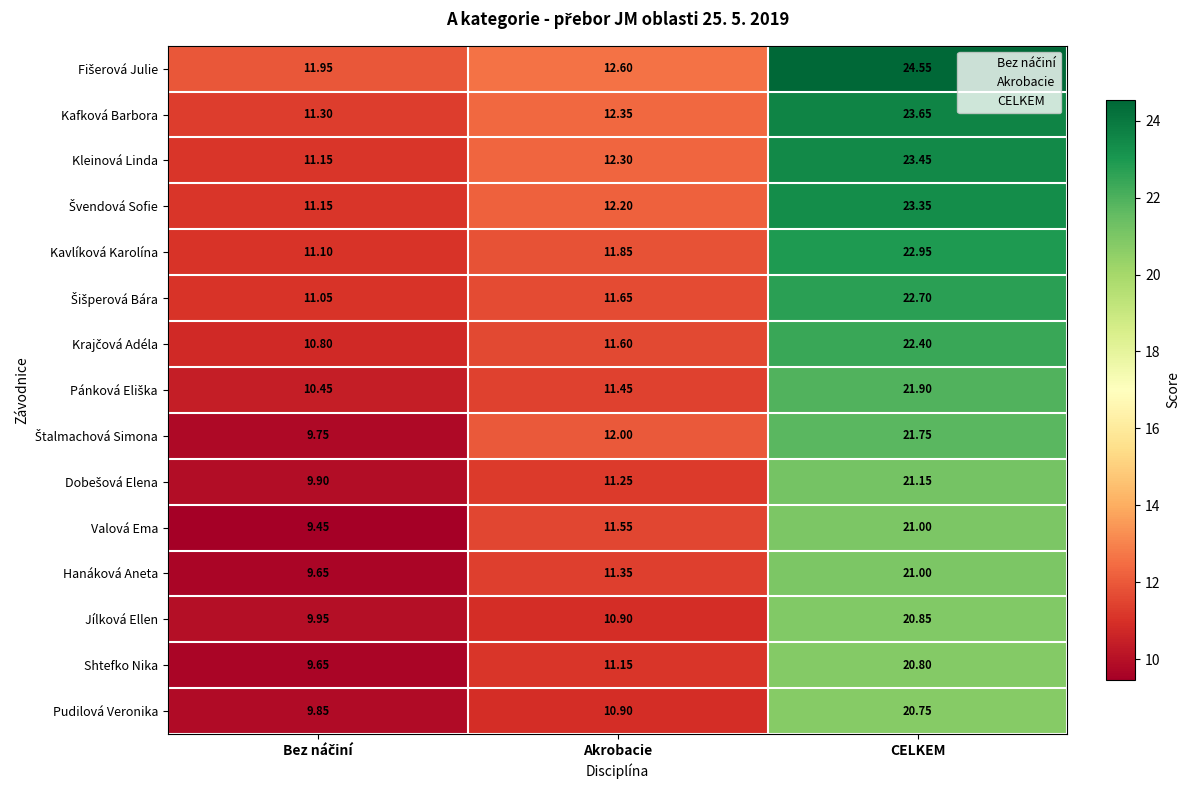

Where does the Jílková Ellen series first go above 10?

Akrobacie